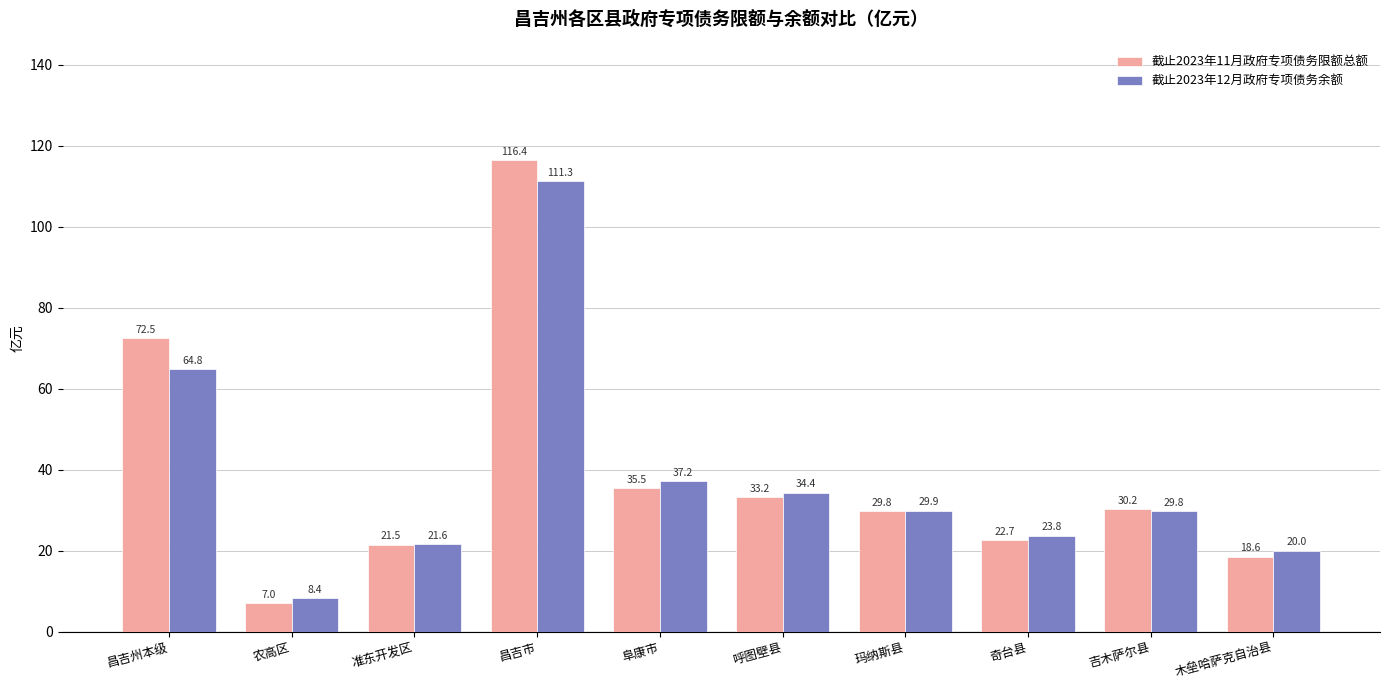

List the series in order of their overall mean, highest first.

截止2023年11月政府专项债务限额总额, 截止2023年12月政府专项债务余额